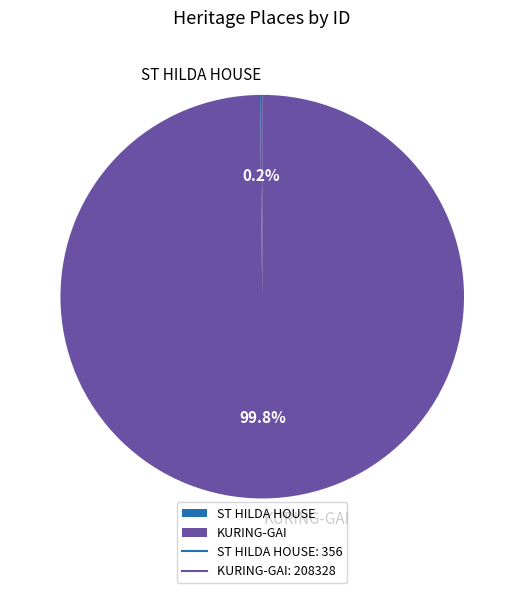

Which slice is the largest?

KURING-GAI